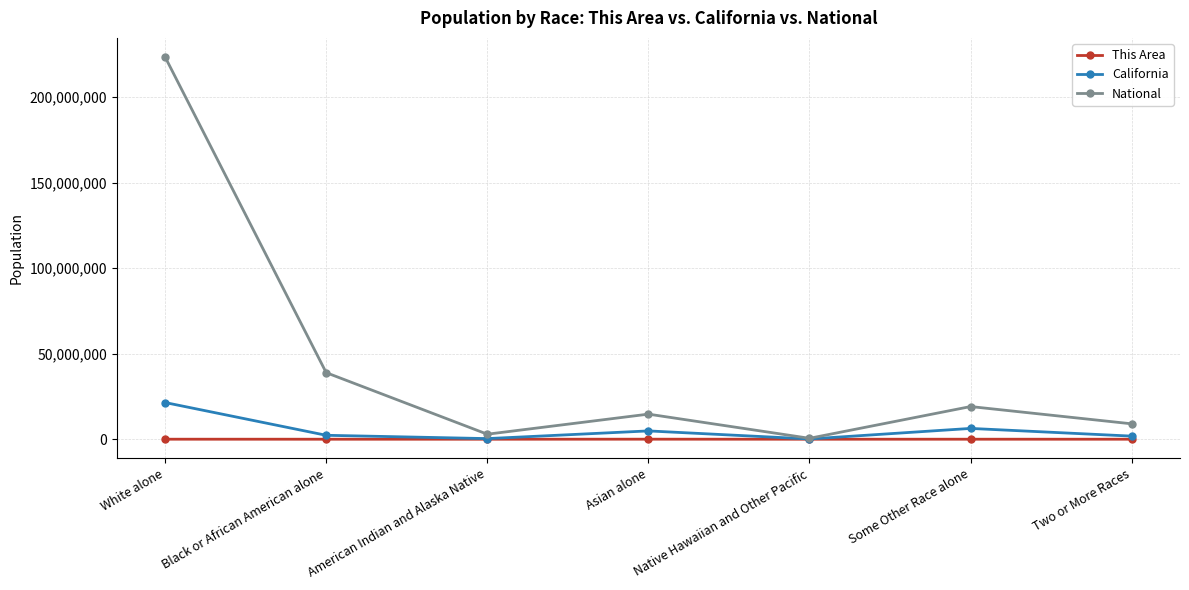

At which label is National closest to 112046639?

Black or African American alone